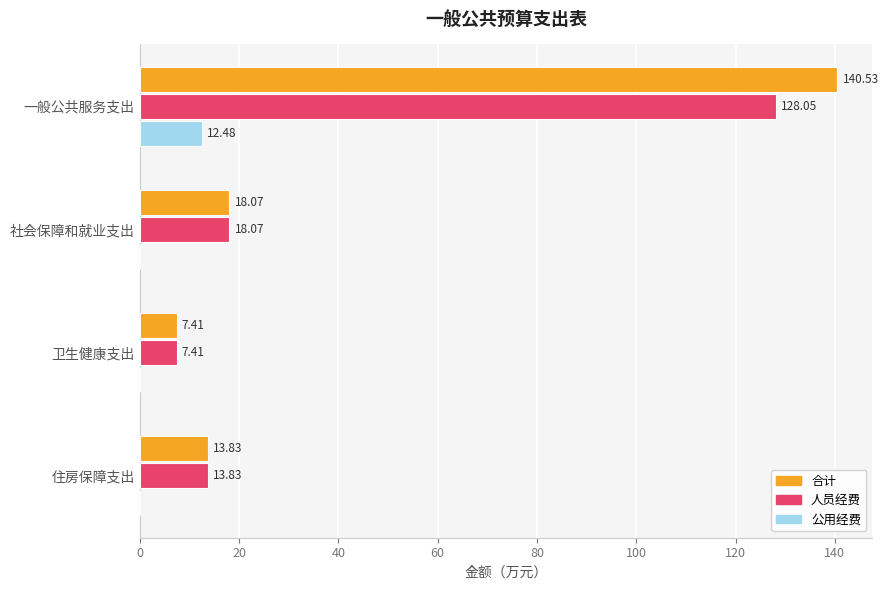

What is the total value across all series at 一般公共服务支出?

281.1